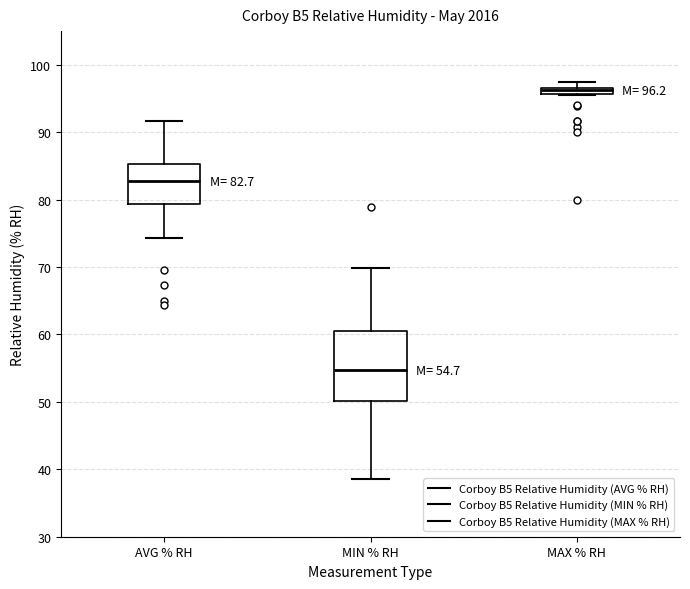

Which box has the lowest median line?

MIN % RH